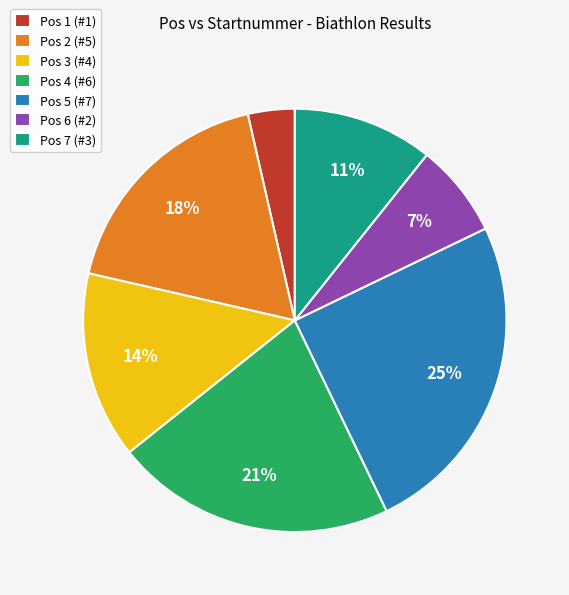

Is the sum of Pos 3 (#4) and Pos 5 (#7) greater than half?

No